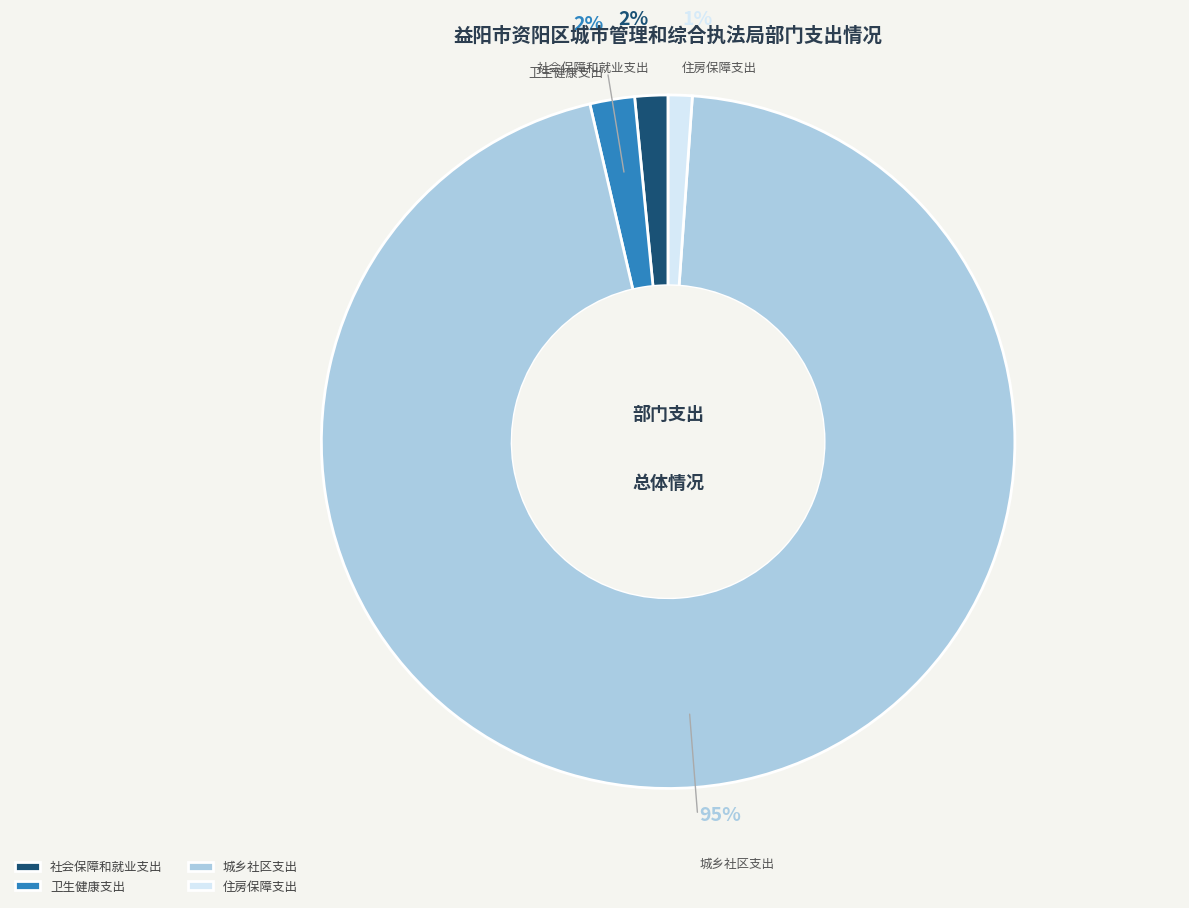

Is the sum of 住房保障支出 and 卫生健康支出 greater than half?

No